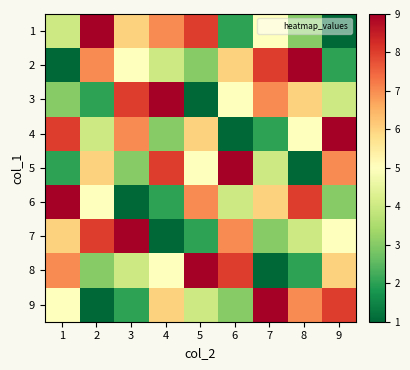

Which series has the widest spread of values?

1